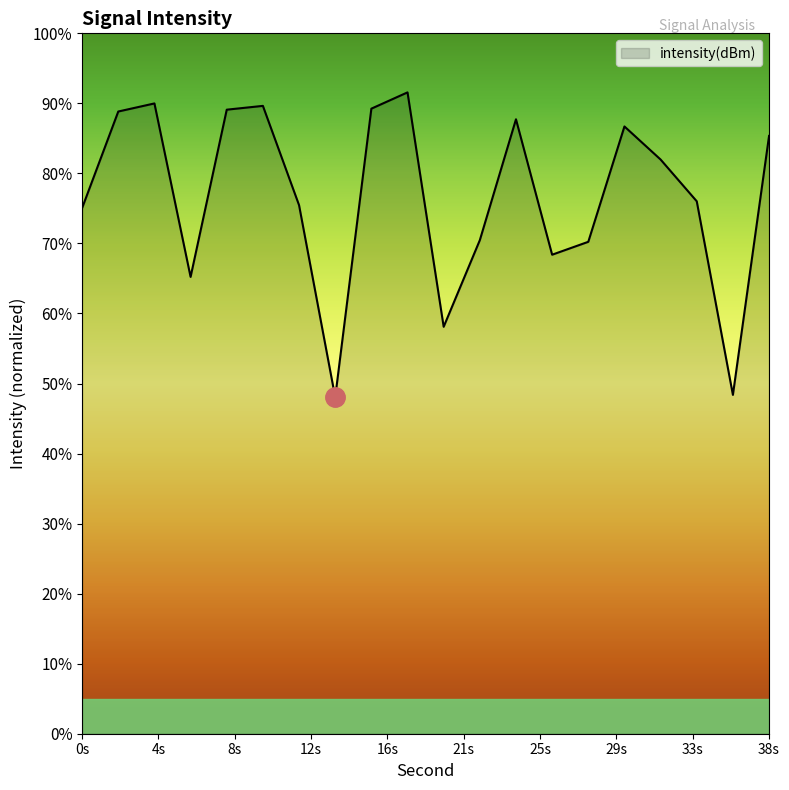

What is the difference between the maximum and minimum values?

43.5